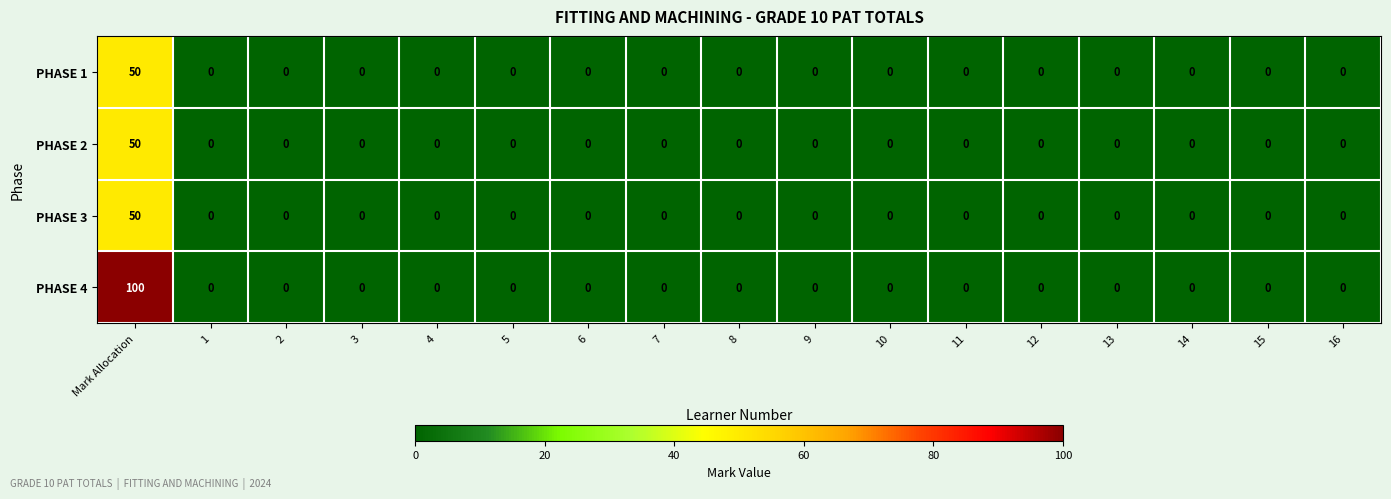

How many values in PHASE 2 are above zero?

1